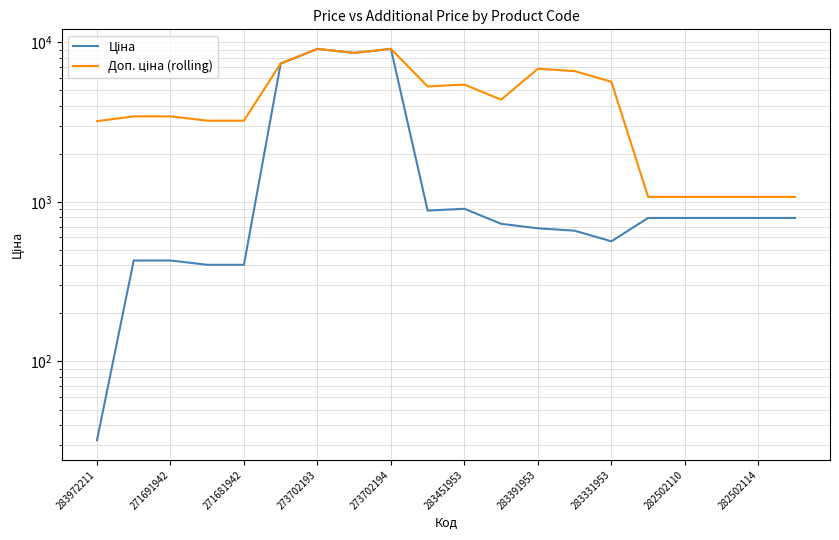

Which series has the widest spread of values?

Ціна